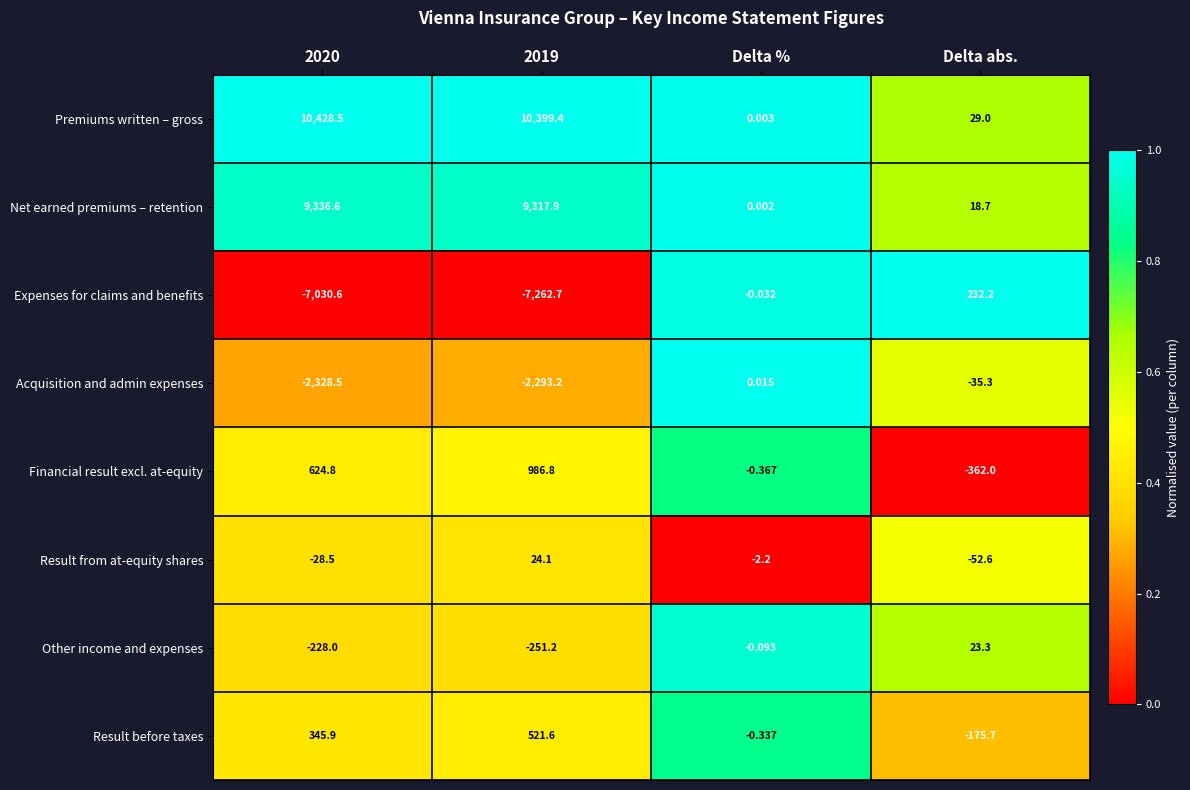

At which category is the sum across all series the highest?

2019